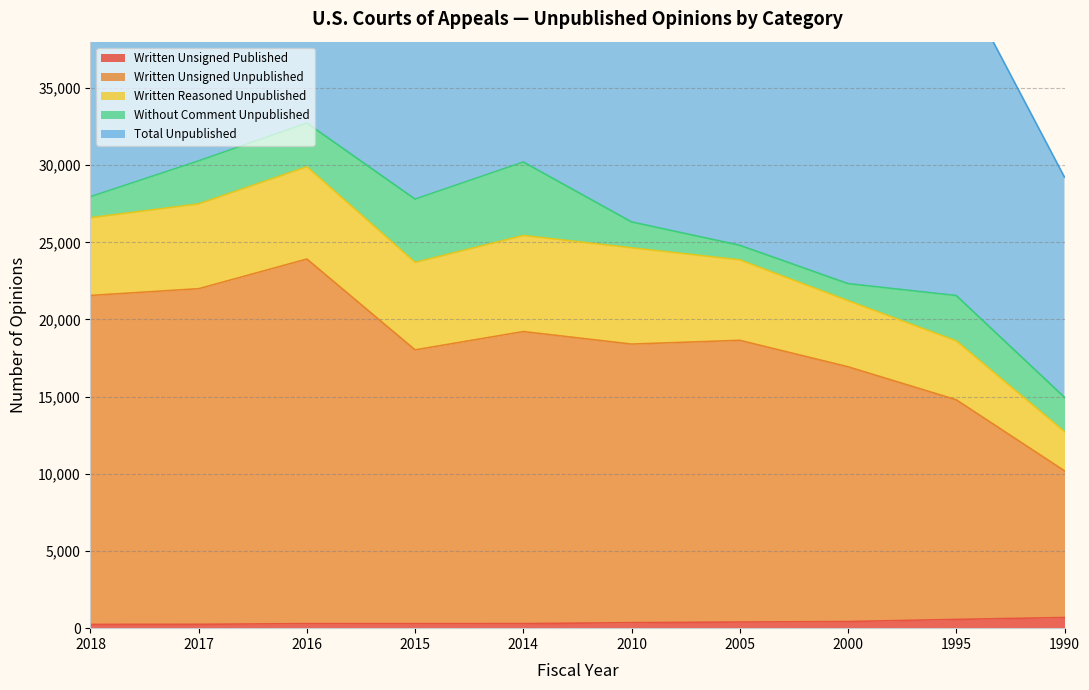

What is the greatest value displayed?

65162